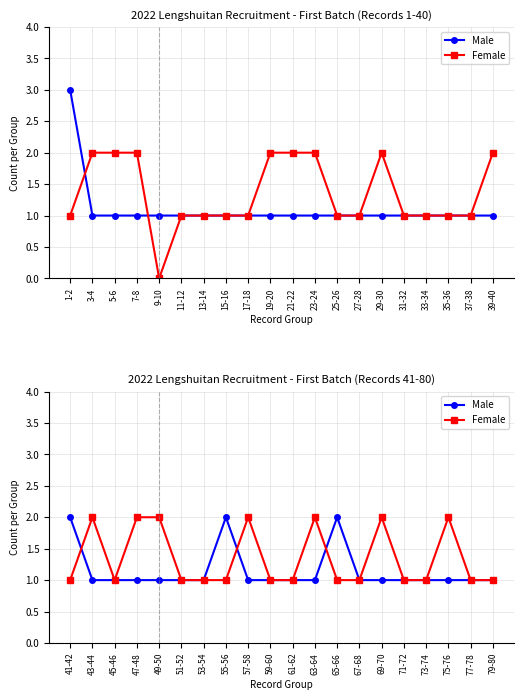

The Female series shows 1 at 69-70. True or false?

False